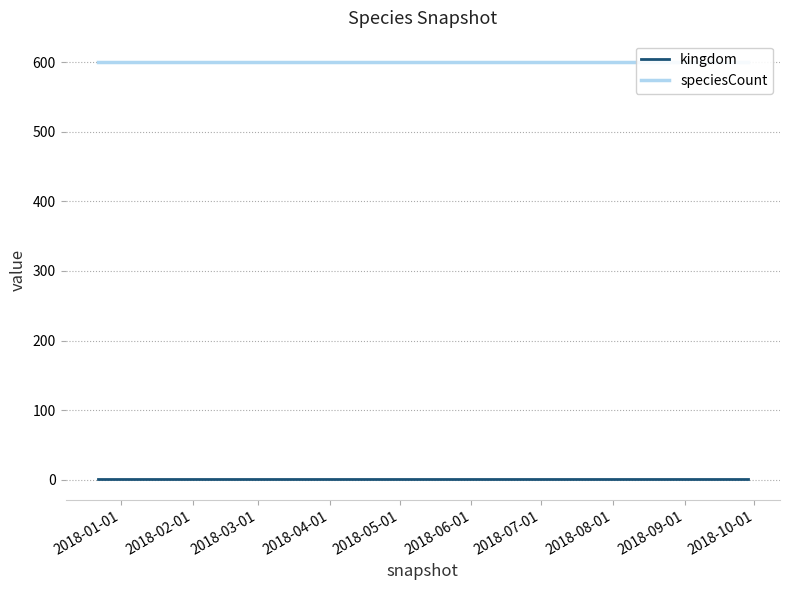

At which label is kingdom closest to 1?

2018-01-01